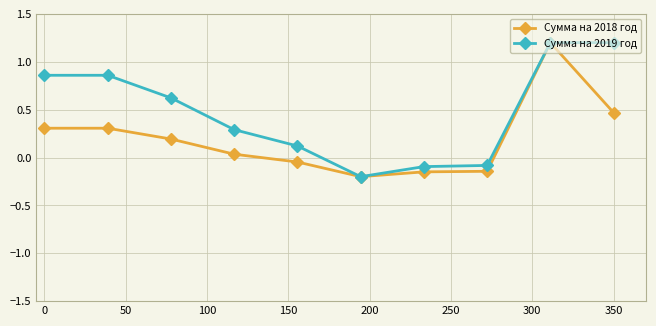

How many lines are shown in the chart?

2